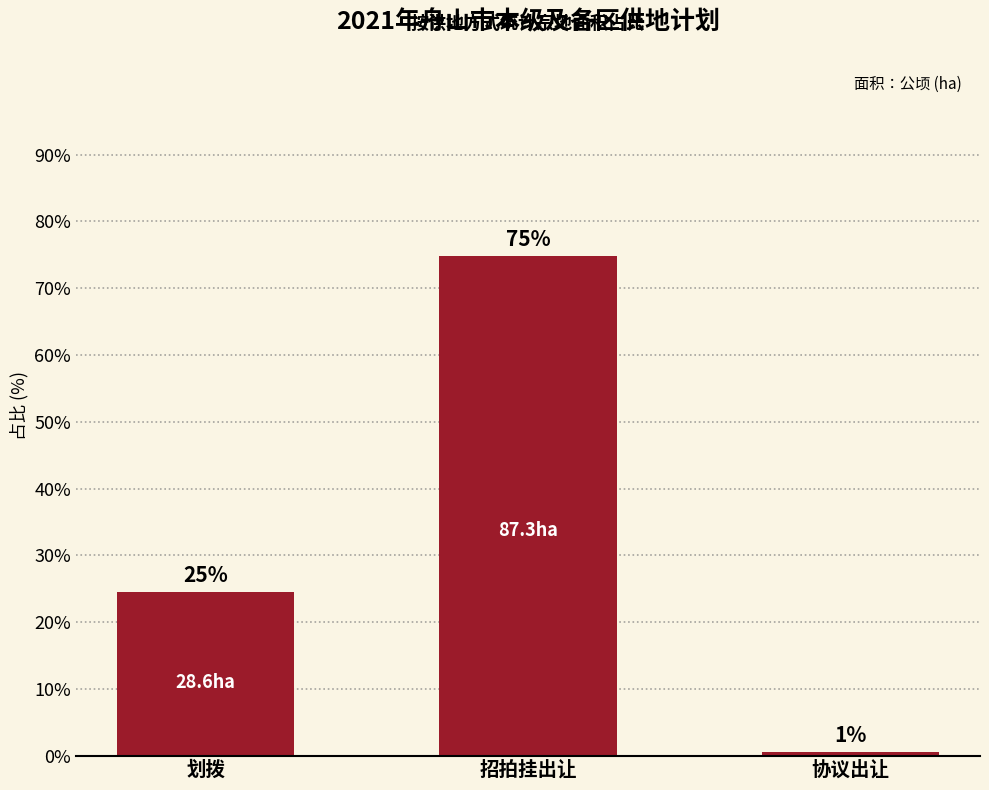

What is the difference between the maximum and second lowest values?

50.3